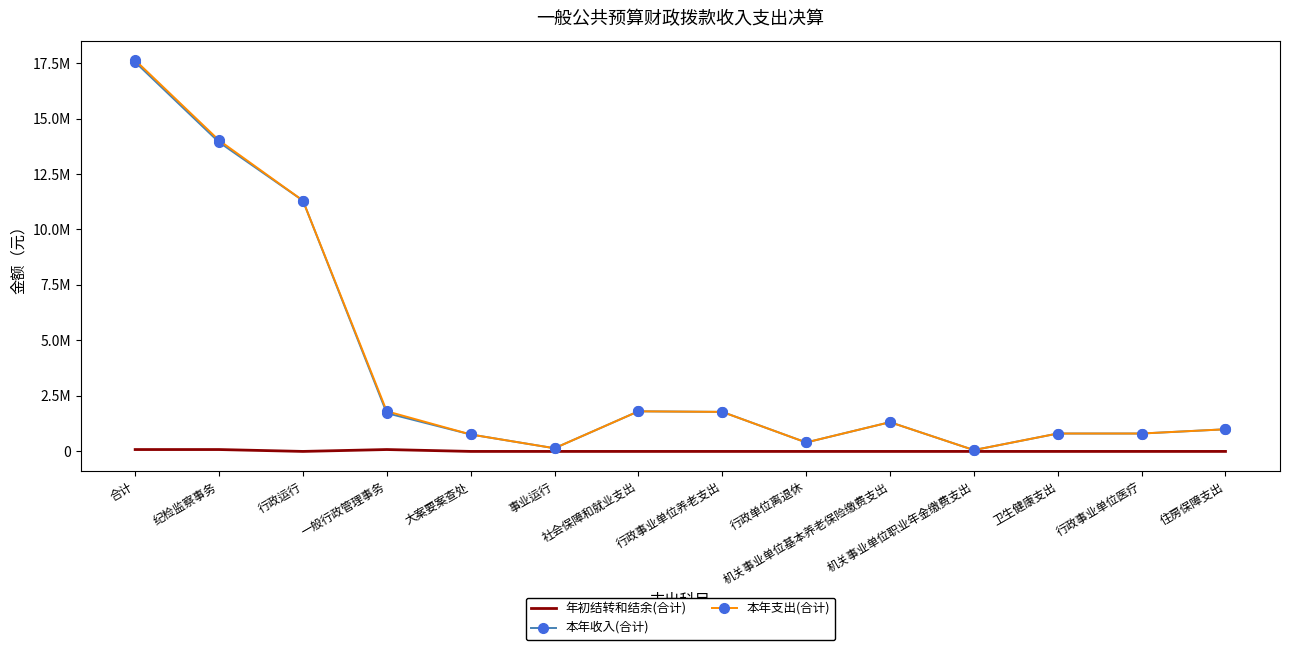

Reading left to right, extract all data points from this chart.

年初结转和结余(合计): 84492.5	84492.5	0.0	84492.5	0.0	0.0	0.0	0.0	0.0	0.0	0.0	0.0	0.0	0.0
本年收入(合计): 17542467.0	13931894.5	11301416.4	1723998.4	763815.1	142664.6	1806642.4	1780976.8	403049.5	1318061.0	59866.3	806238.1	806238.1	997692.0
本年支出(合计): 17626959.5	14016387.0	11301416.4	1808490.9	763815.1	142664.6	1806642.4	1780976.8	403049.5	1318061.0	59866.3	806238.1	806238.1	997692.0